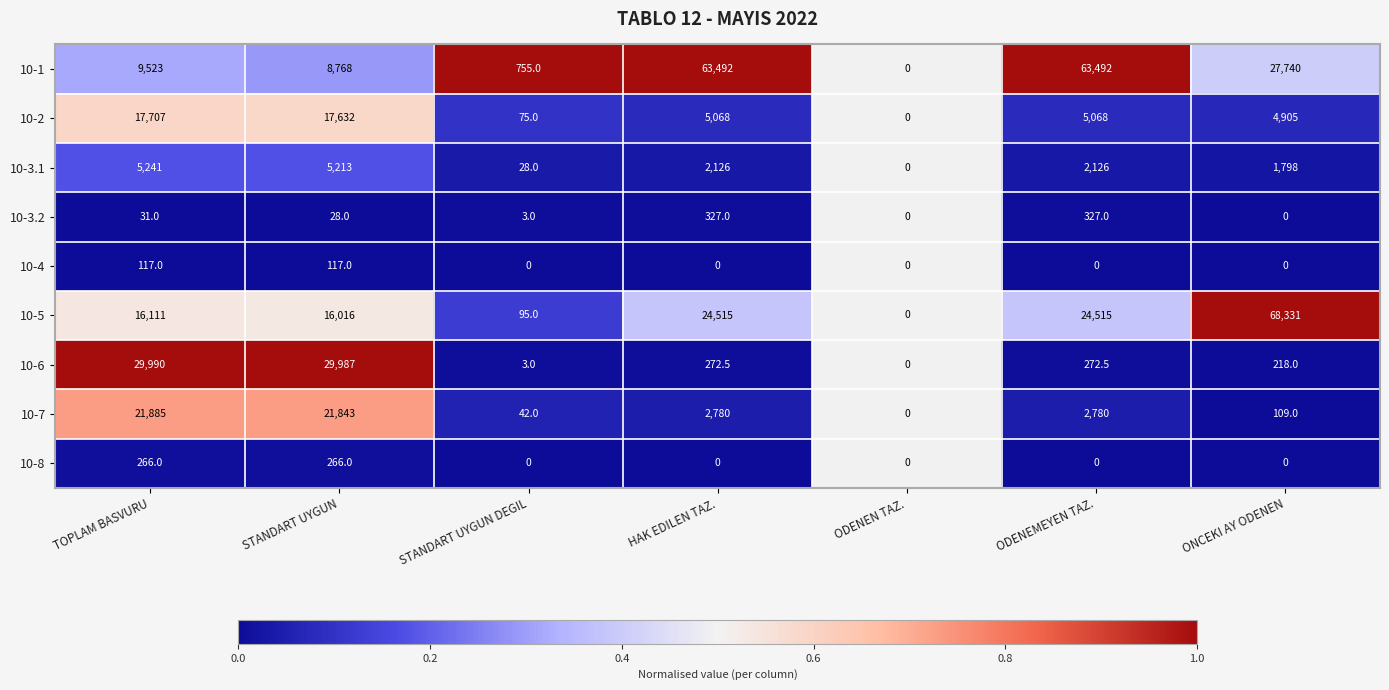

Which series has the largest total across all categories?

10-1